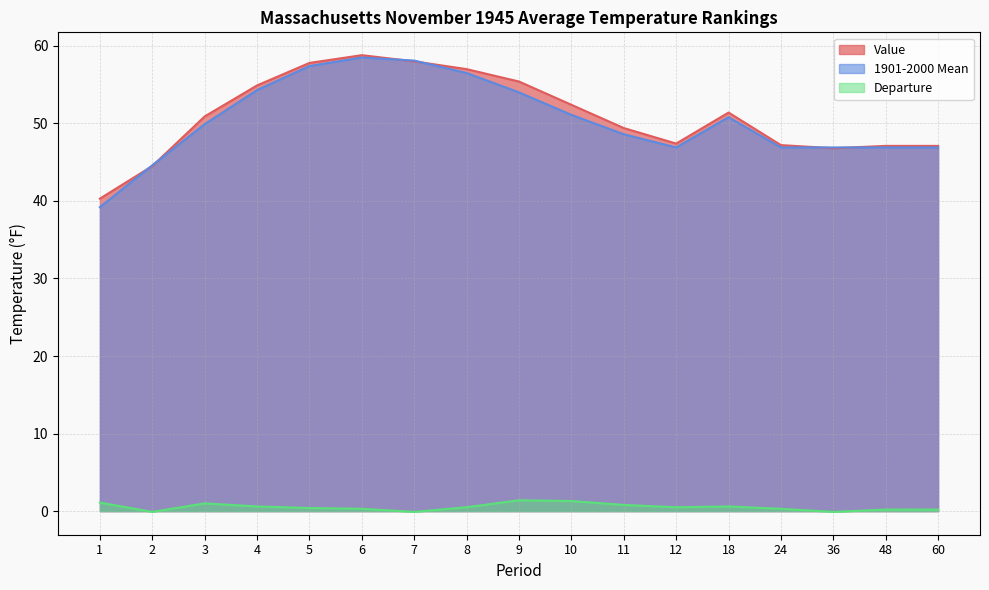

What is the average value of the 1901-2000 Mean series?

50.4